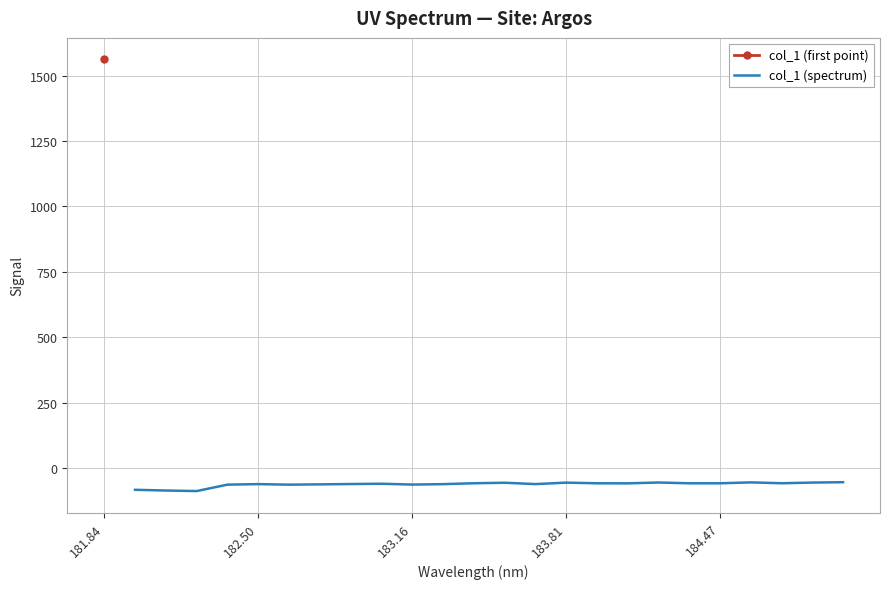

True or false: col_1 (spectrum) has a value of -62.4 at 183.16.

True